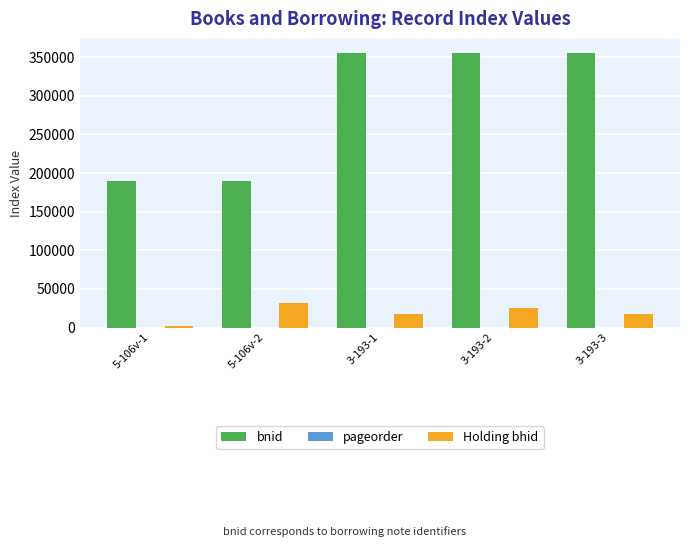

Are the bars horizontal?

No